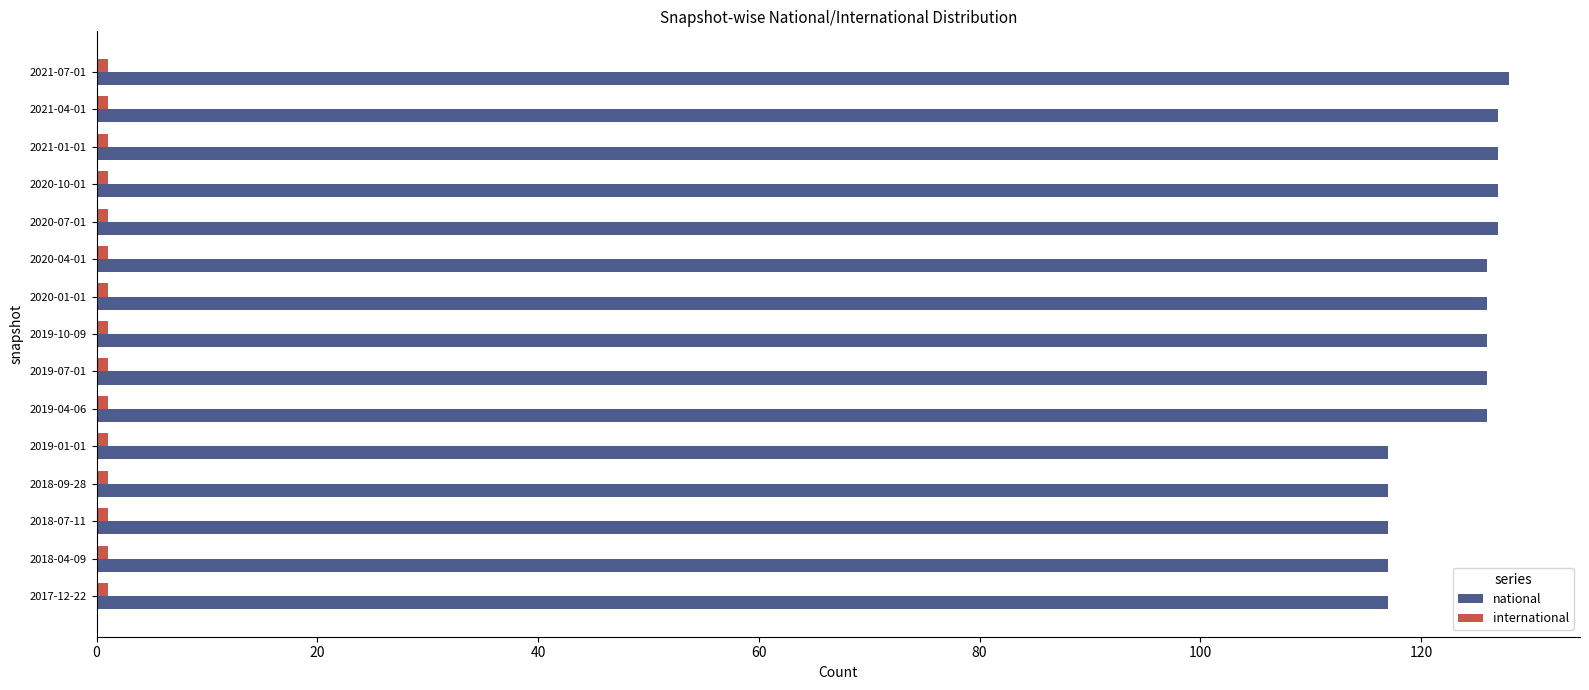

Which series has the largest total across all categories?

national